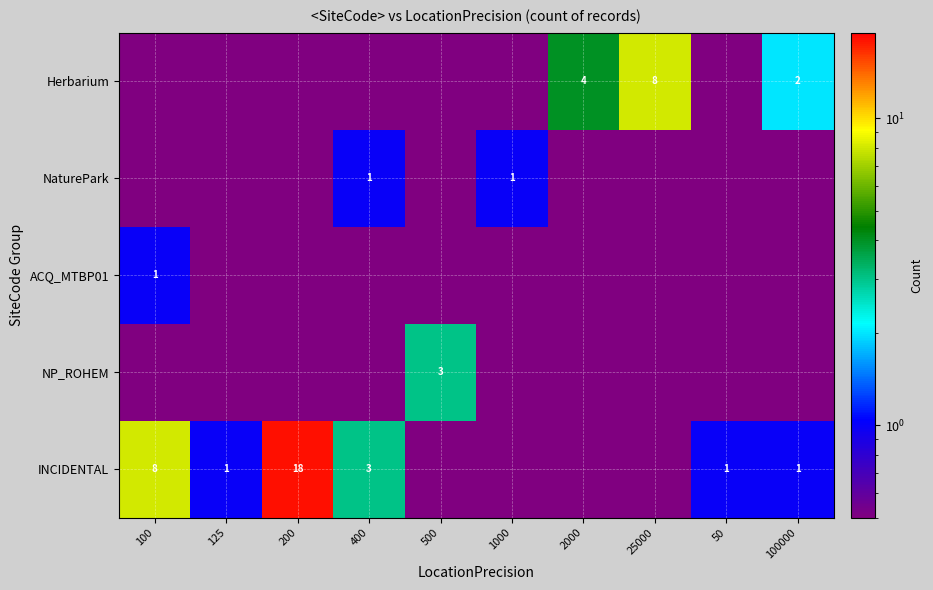

Between 100 and 1000, which is larger?

100